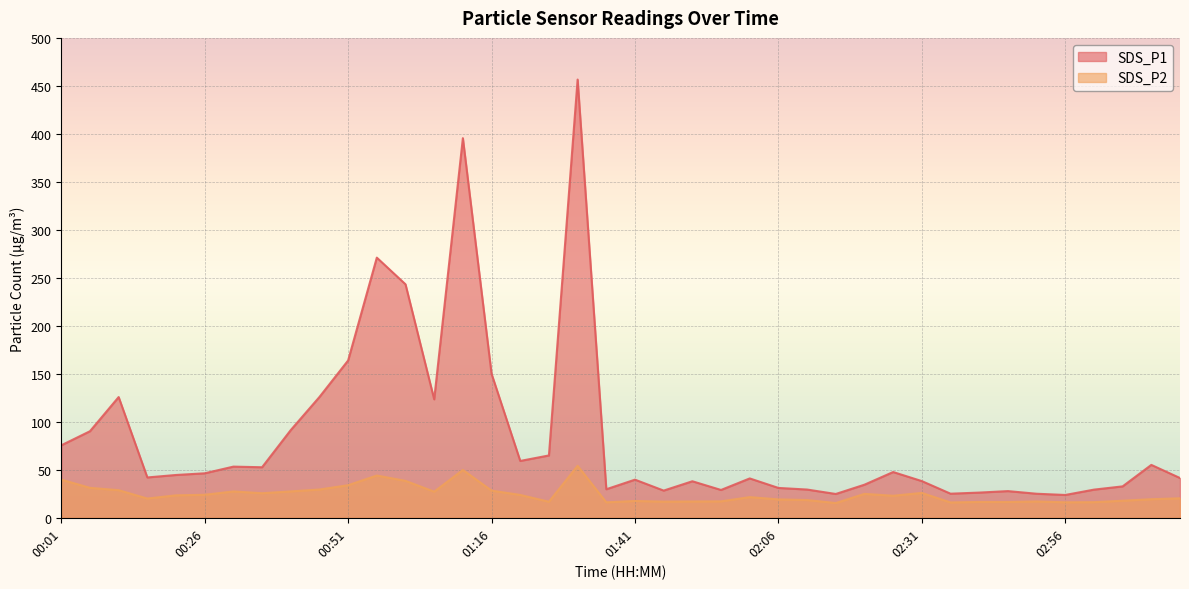

Reading left to right, extract all data points from this chart.

SDS_P1: 75.5	90.2	125.8	42.0	44.6	46.4	53.3	52.6	91.4	125.8	163.9	271.1	243.3	123.4	395.5	150.0	59.2	65.0	456.6	29.7	39.7	28.3	38.0	29.0	41.0	31.1	29.4	24.8	34.5	47.7	38.2	25.1	26.2	27.8	25.1	23.8	29.3	32.7	55.1	41.4
SDS_P2: 39.8	31.2	28.8	20.1	23.4	23.9	27.4	25.6	27.5	29.4	34.0	44.0	38.5	27.2	49.8	28.3	23.8	16.7	54.1	16.1	17.5	16.9	17.0	17.1	21.5	19.2	18.5	15.3	24.9	22.9	25.9	16.0	16.5	16.4	17.0	16.1	16.3	17.8	19.4	20.3